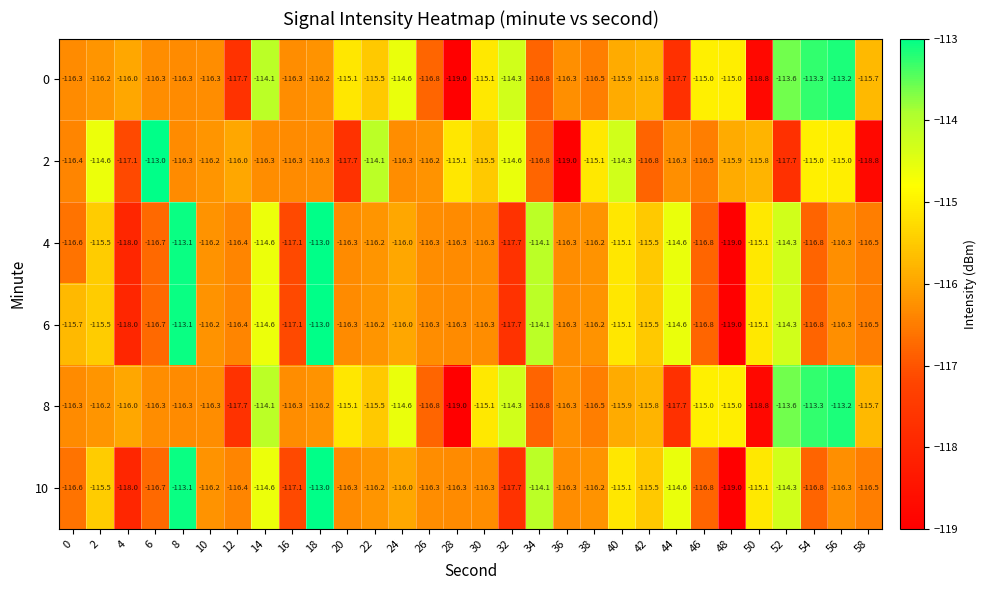

What is the sum of all 8 values?

-3475.7